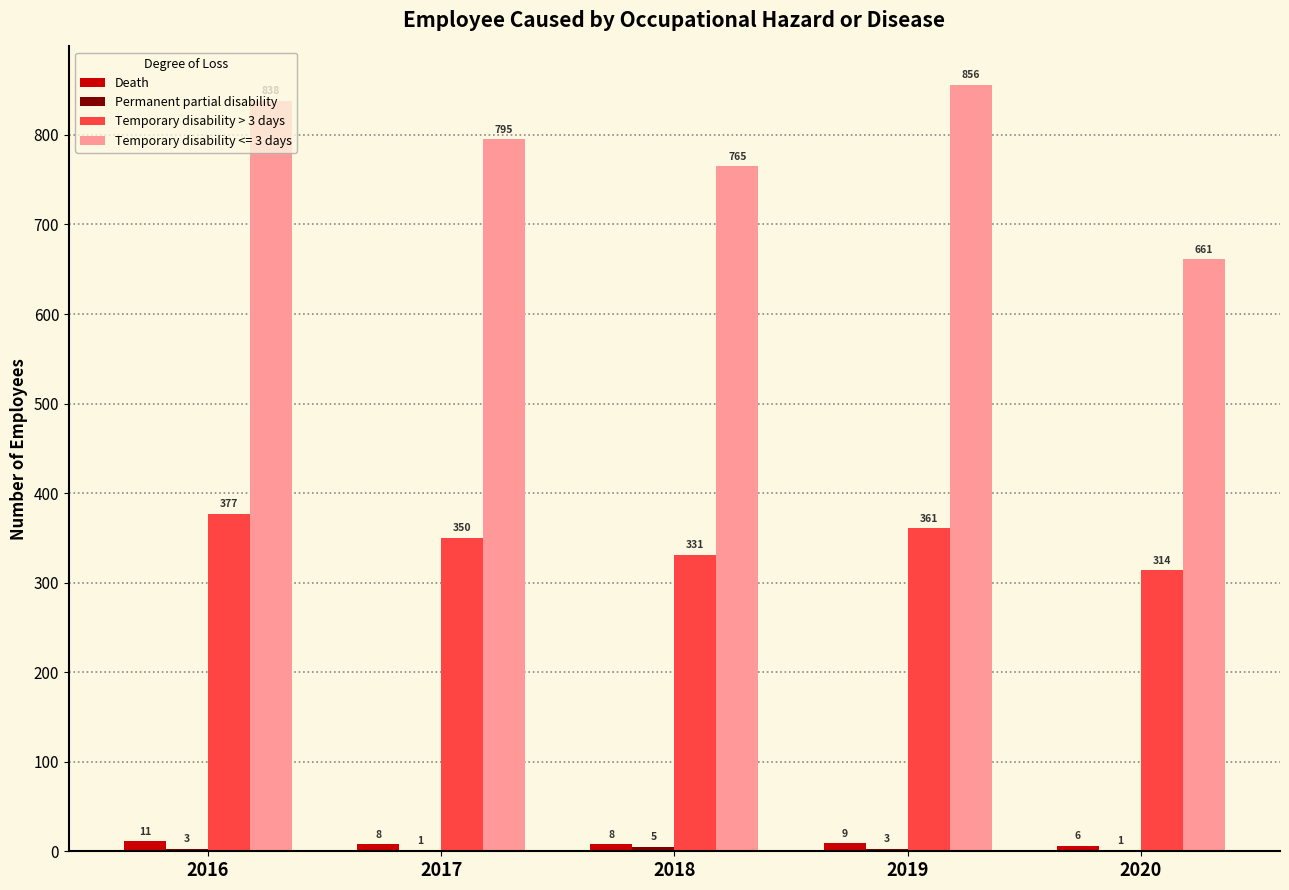

Which series has the largest total across all categories?

Temporary disability <= 3 days